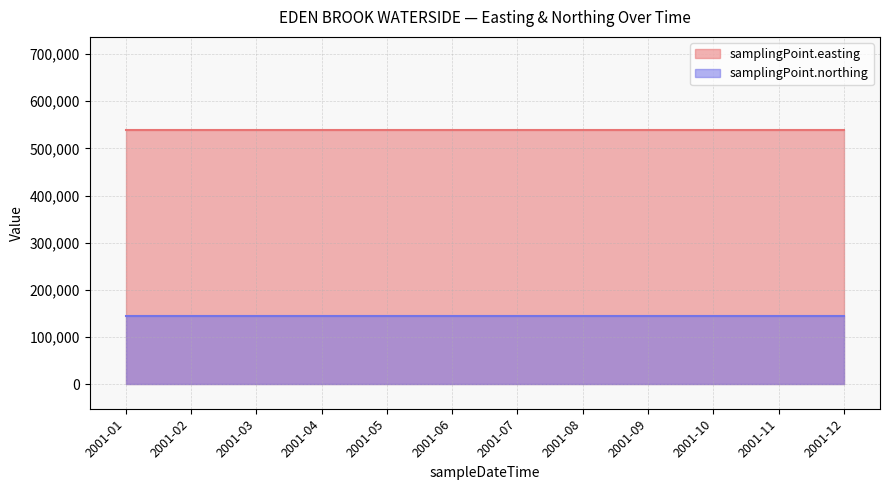

Which series has the largest total across all categories?

samplingPoint.easting